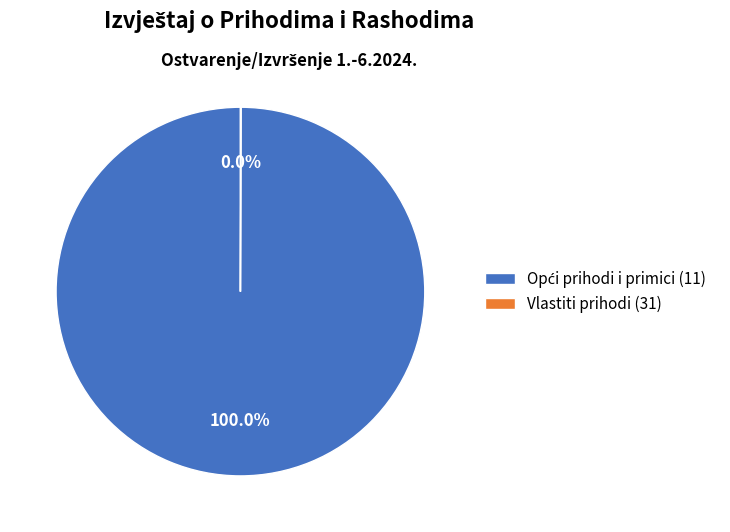

Is there any slice that represents more than half of the pie?

Yes